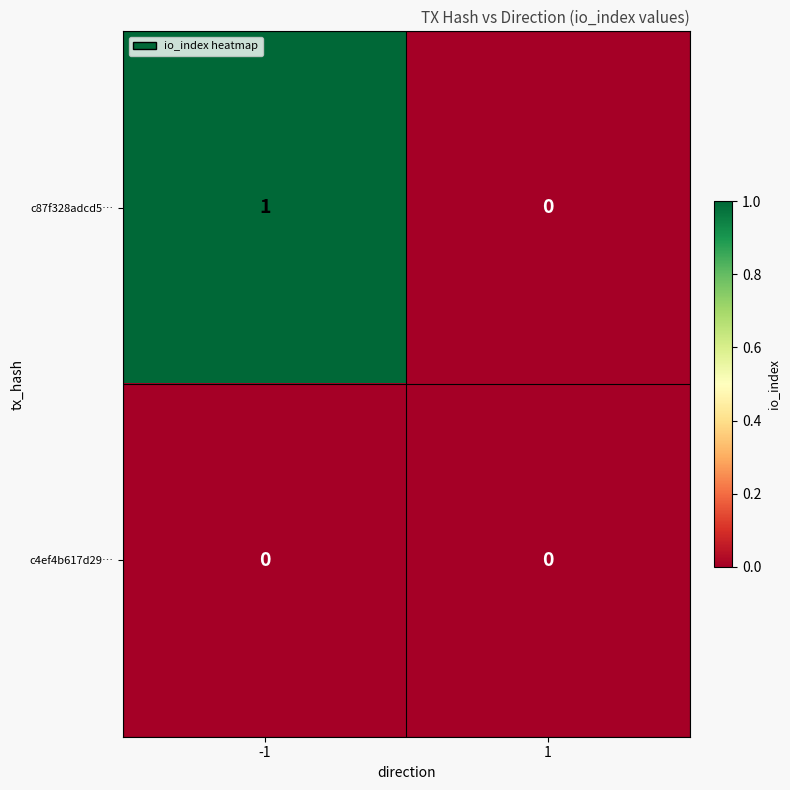

The c4ef4b617d29… series shows 0 at 1. True or false?

True